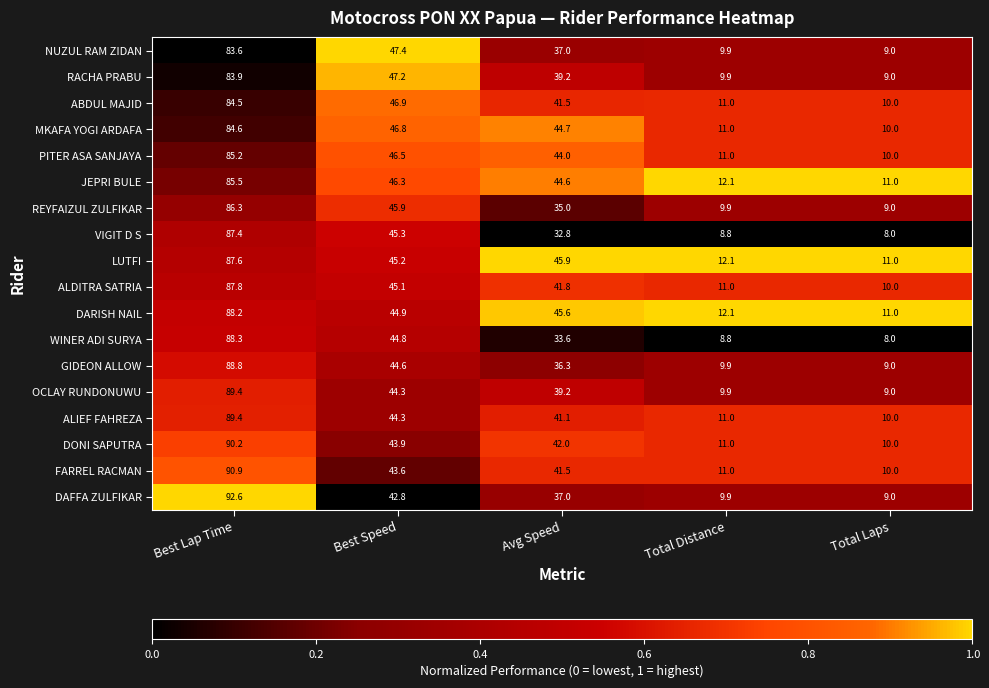

Between Best Lap Time and Total Laps, which series saw the biggest shift?

DAFFA ZULFIKAR